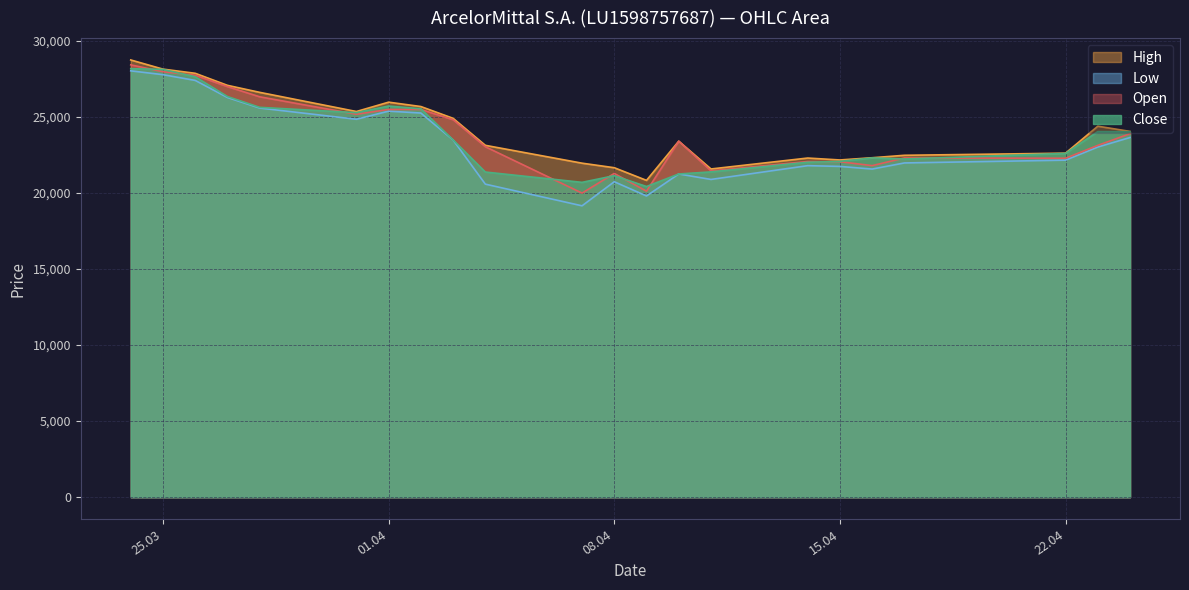

At which label is Open closest to 24199?

24.04.2025